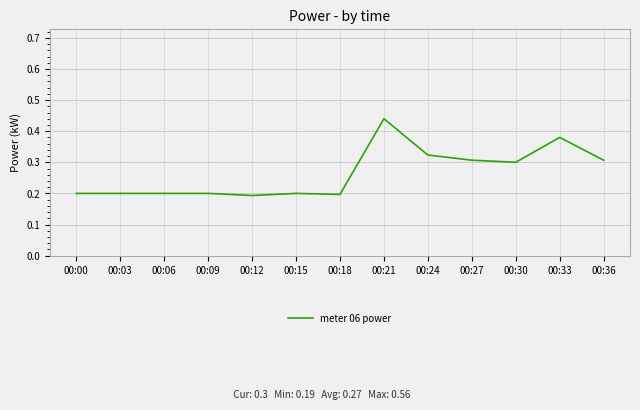

True or false: the data shows 0.2 at 00:12.

True